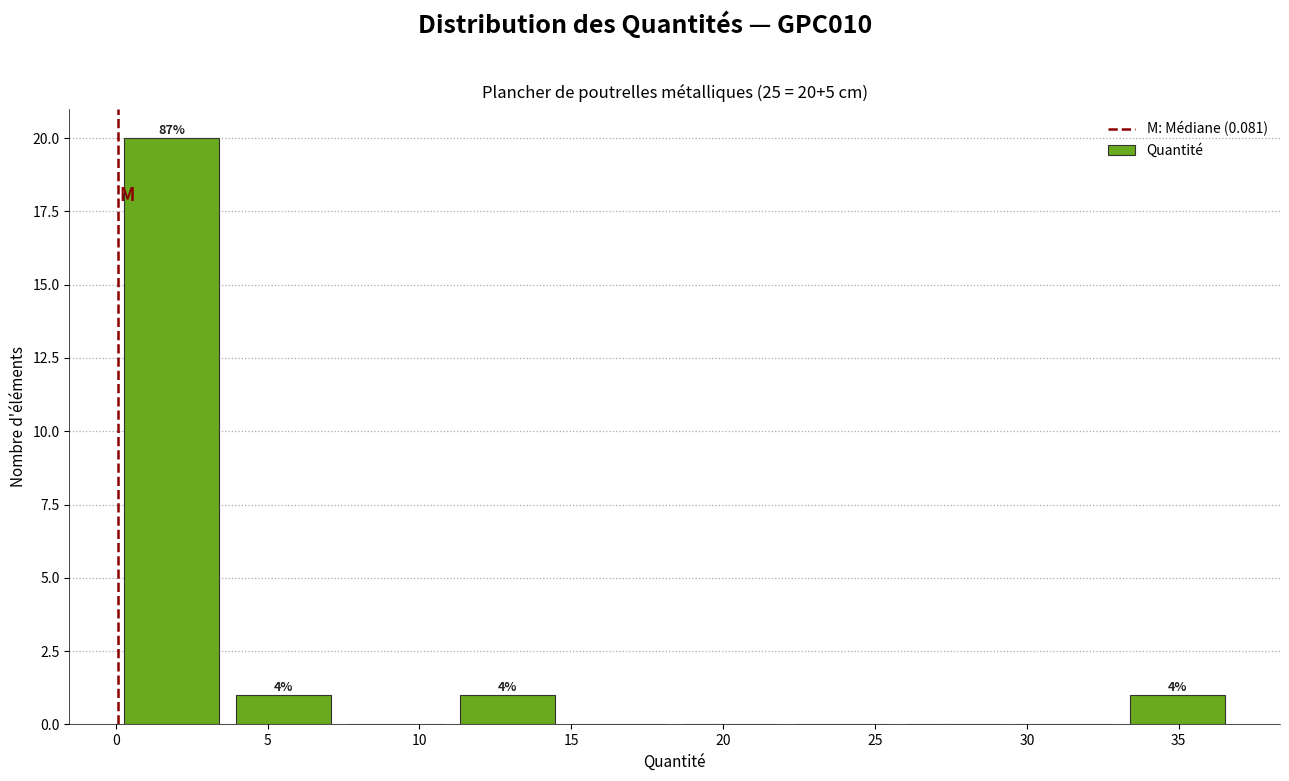

Over which range of the x-axis is the bar tallest?

0.0 to 3.5